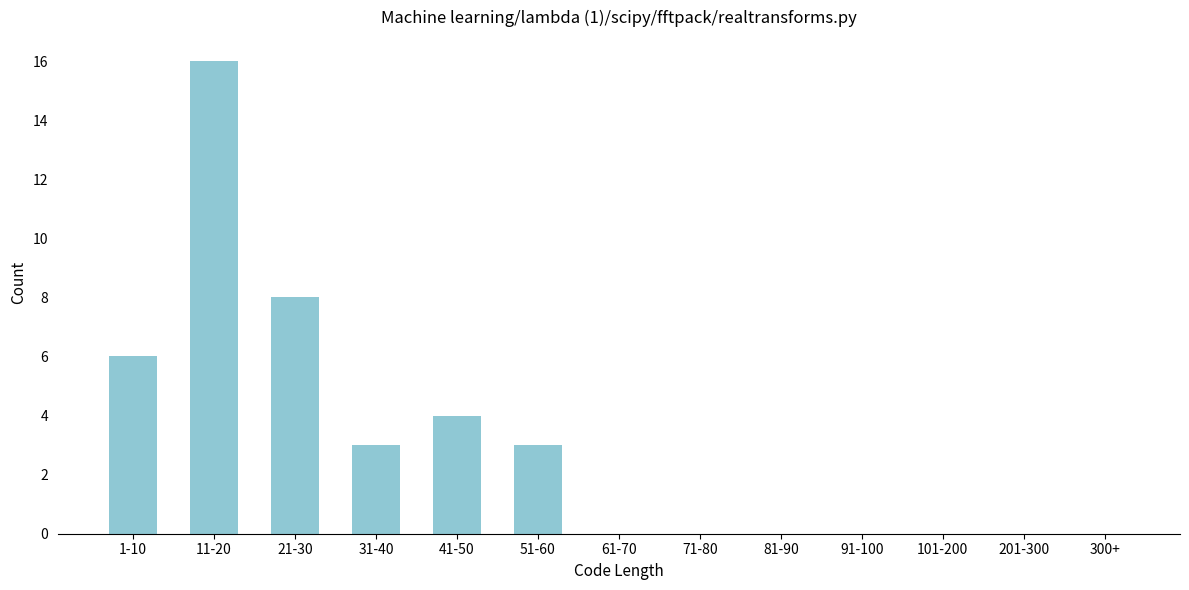

Reading right to left, transcribe all the data shown in this chart.

300+=0	201-300=0	101-200=0	91-100=0	81-90=0	71-80=0	61-70=0	51-60=3	41-50=4	31-40=3	21-30=8	11-20=16	1-10=6